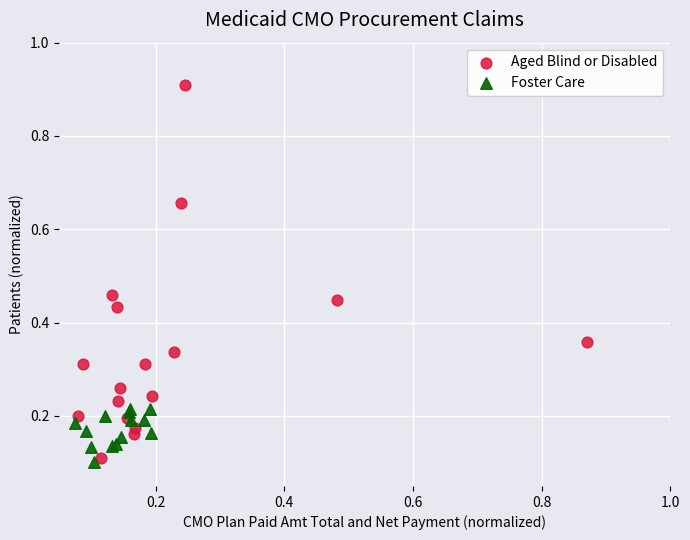

Which series contains the highest Y value?

Aged Blind or Disabled